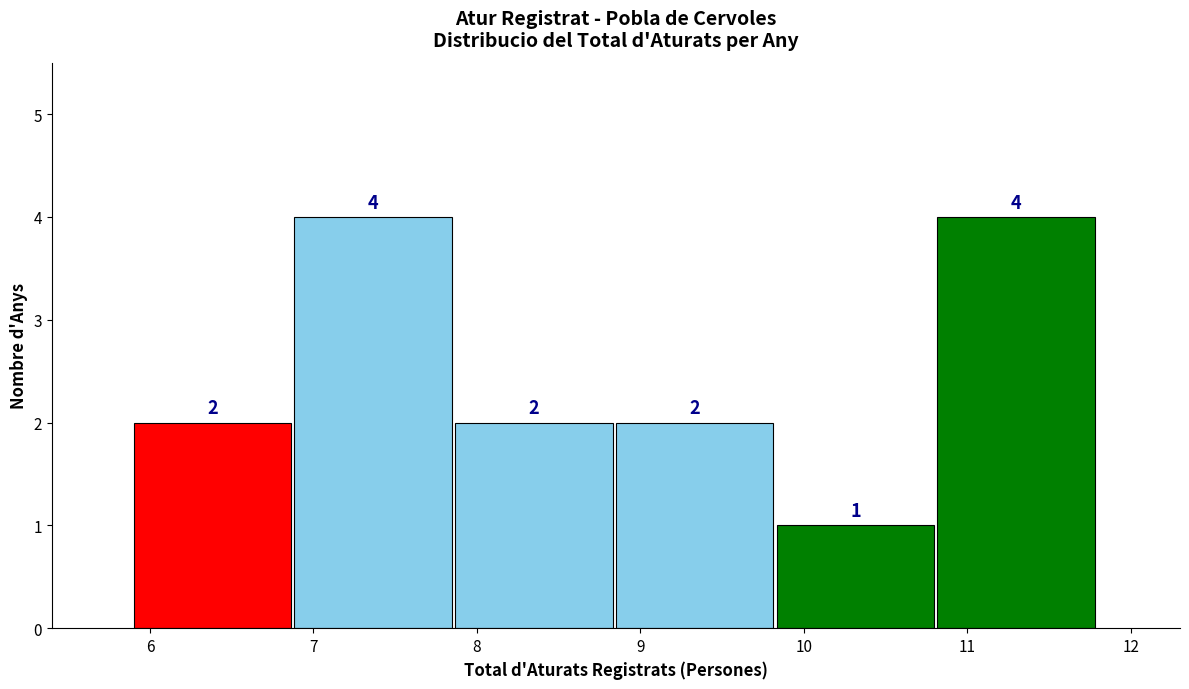

Reading left to right, list every bar in this chart as the range it spans on the x-axis followed by its height. The bar edges are not printed on the chart, so give them approximately, as read against the axis.

5.9 to 6.9: 2
6.9 to 7.9: 4
7.9 to 8.9: 2
8.9 to 9.8: 2
9.8 to 10.8: 1
10.8 to 11.8: 4